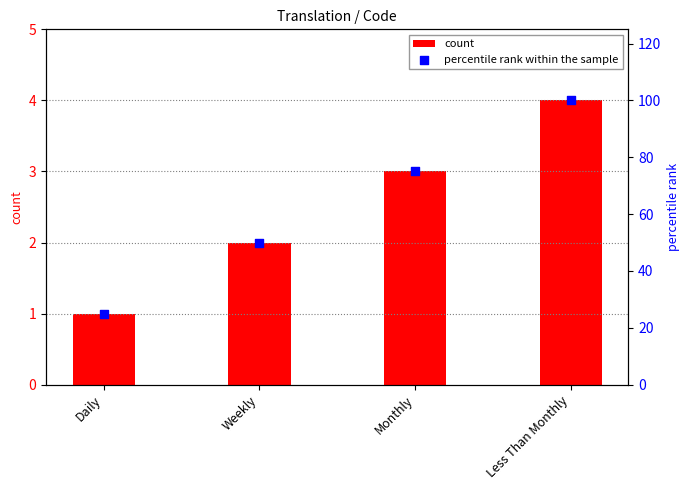

What is the total value across all series at Daily?

26